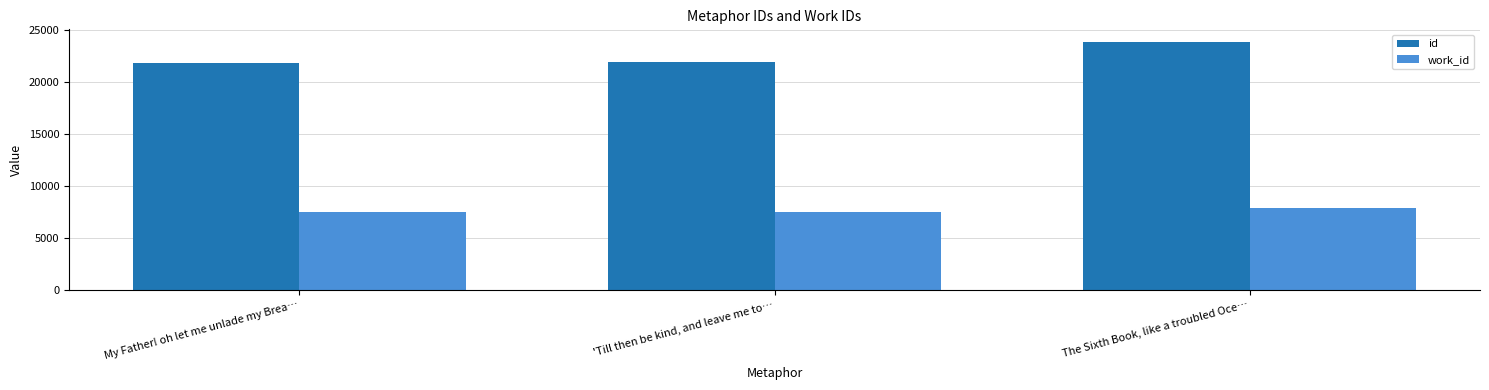

Rank the series at My Father! oh let me unlade my Brea… from highest to lowest value.

id, work_id